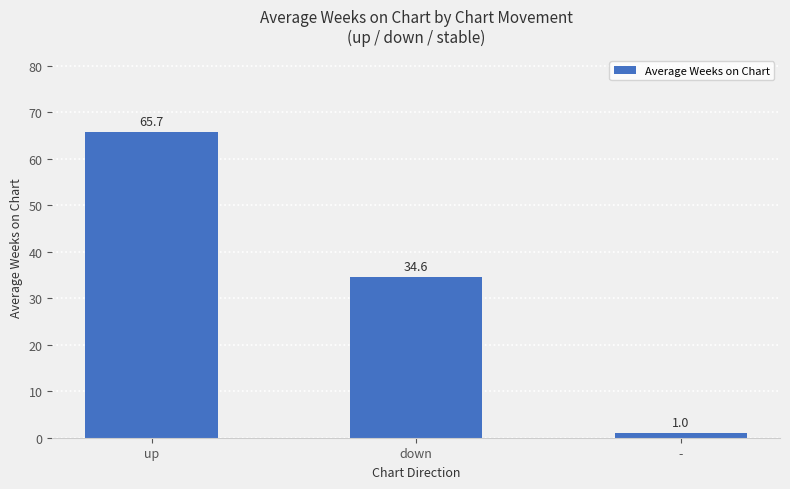

The chart shows a value of 53.2 at down. True or false?

False